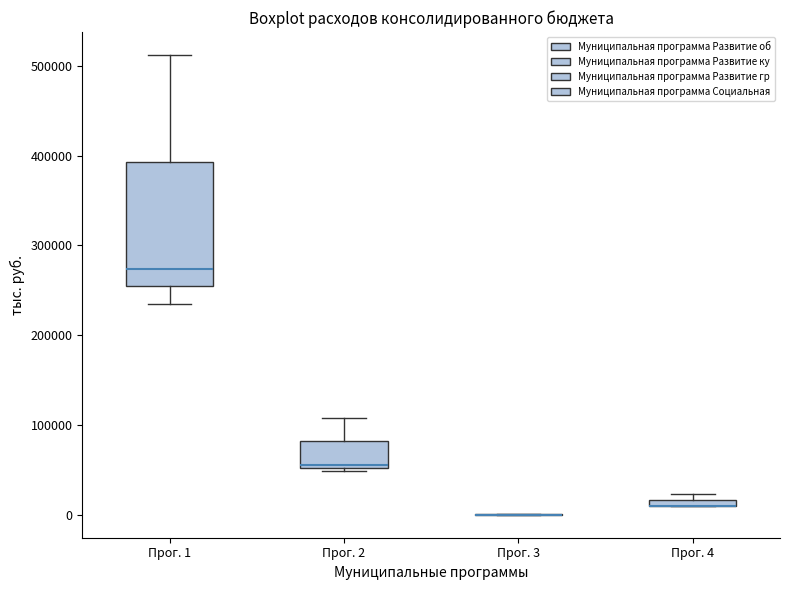

Where is the upper edge of the box for Прог. 4 on the y-axis? The values are not printed on the chart, so give them approximately, as read against the axis.

20000